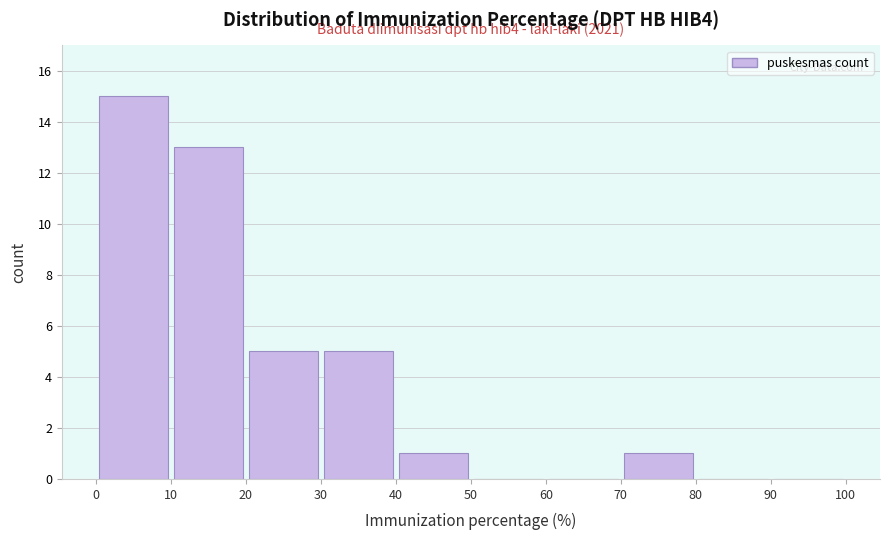

Which range on the x-axis has the tallest bar?

0 to 10